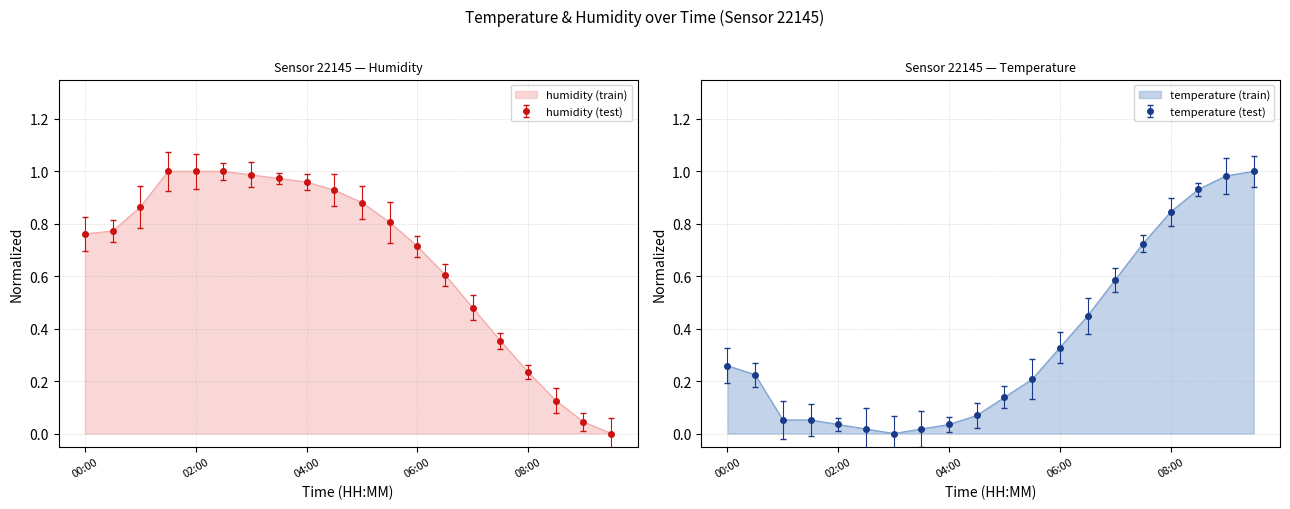

Which series has the largest total across all categories?

humidity